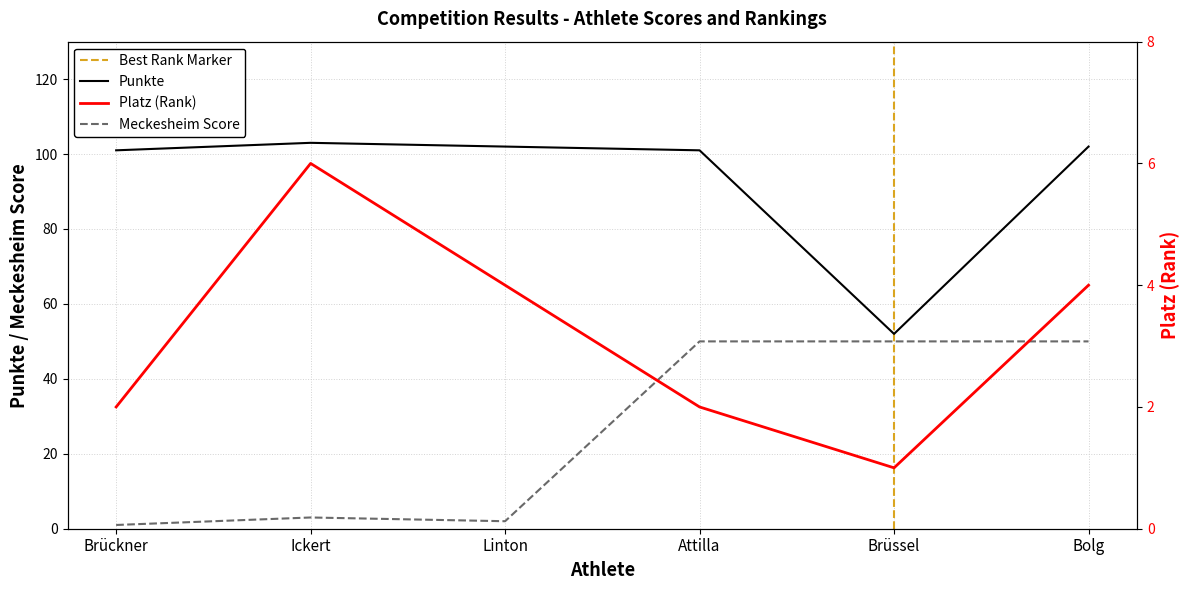

Between Linton and Attilla, which series saw the biggest shift?

Meckesheim